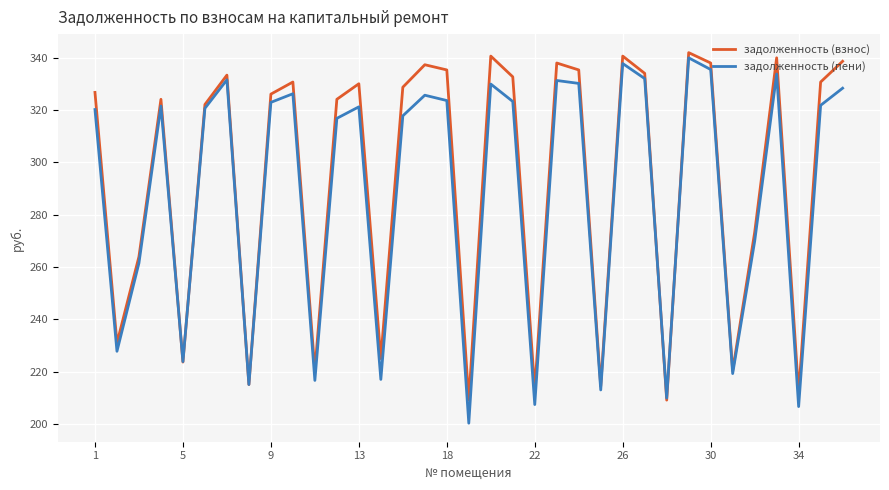

What is the greatest value displayed?

341.9